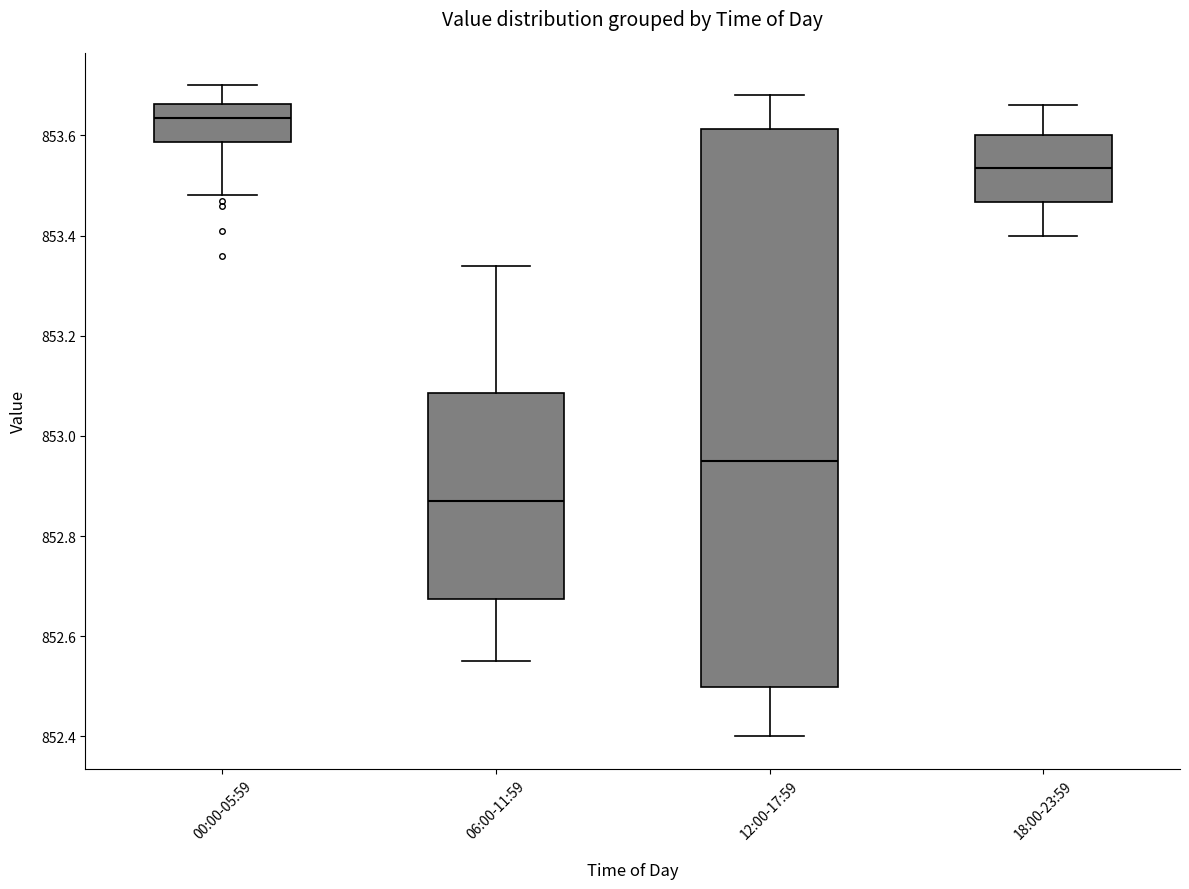

Reading left to right, read every box against the y-axis: the position of its median line, the range the box covers, and the ends of its whiskers. The values are not printed on the chart, so give them approximately, as read against the axis.

00:00-05:59: median 853.64, box 853.58 to 853.66, whiskers 853.48 to 853.70
06:00-11:59: median 852.88, box 852.68 to 853.08, whiskers 852.56 to 853.34
12:00-17:59: median 852.96, box 852.50 to 853.62, whiskers 852.40 to 853.68
18:00-23:59: median 853.54, box 853.46 to 853.60, whiskers 853.40 to 853.66